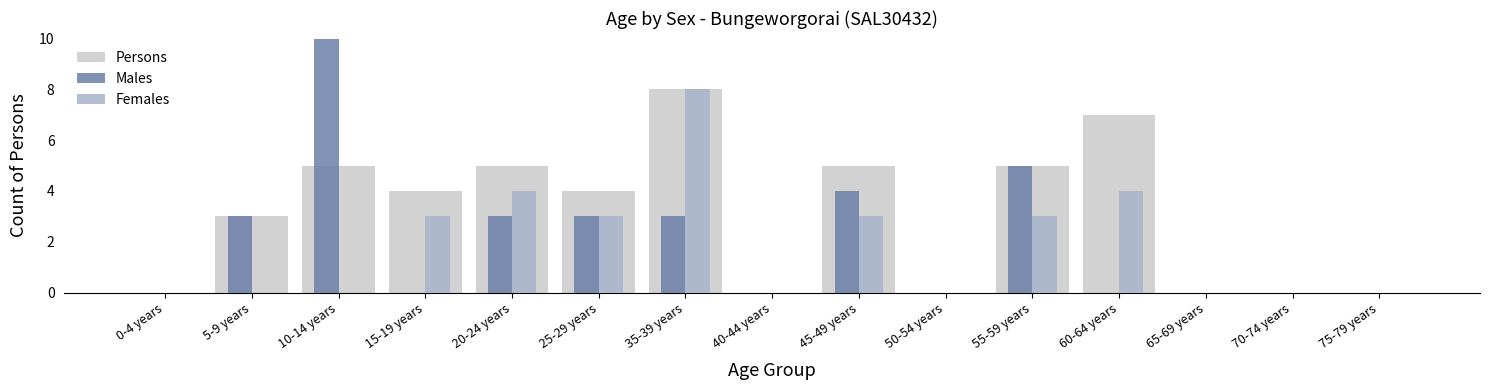

Which has a higher value, 50-54 years or 40-44 years?

50-54 years